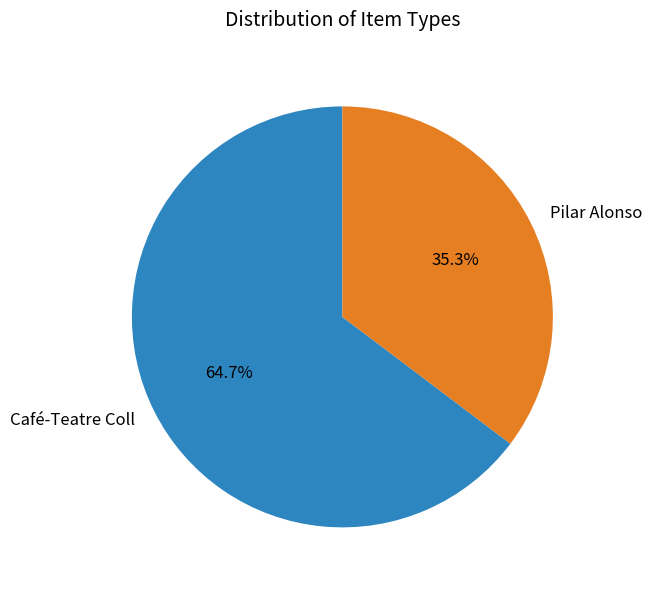

Do Café-Teatre Coll and Pilar Alonso together represent more than half of the pie?

Yes